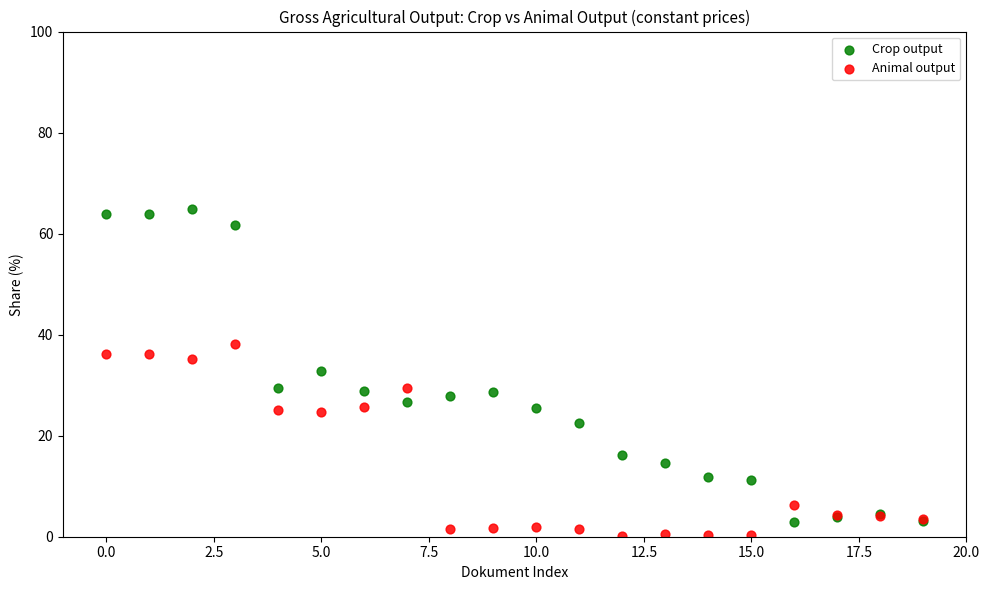

Which series reaches the maximum Y coordinate?

Crop output